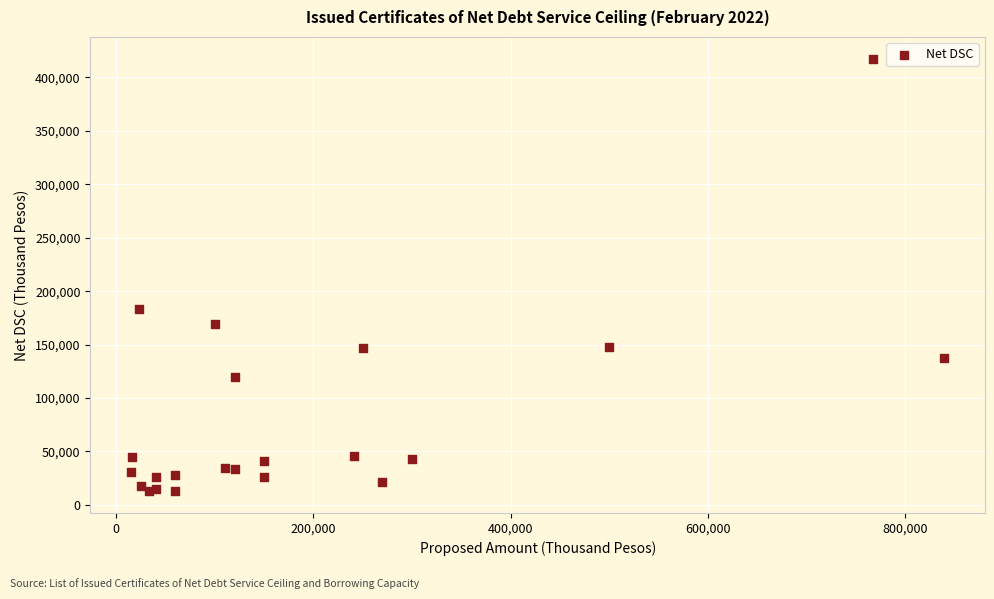

What Y value in the scatter plot is closest to 215166?

183546.2